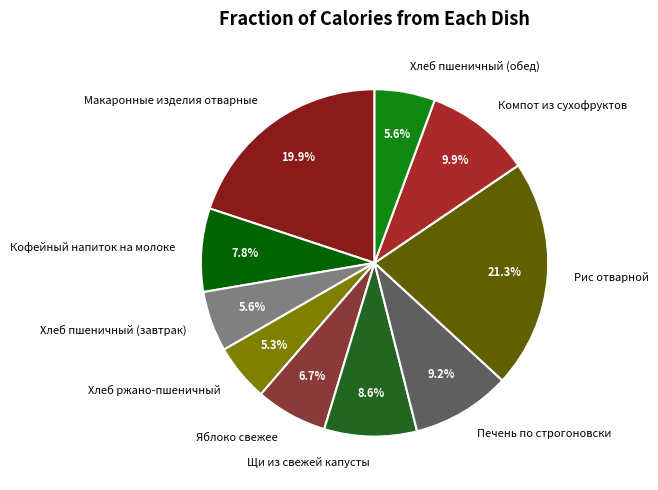

What percentage is the Печень по строгоновски slice, to the nearest percent?

9%